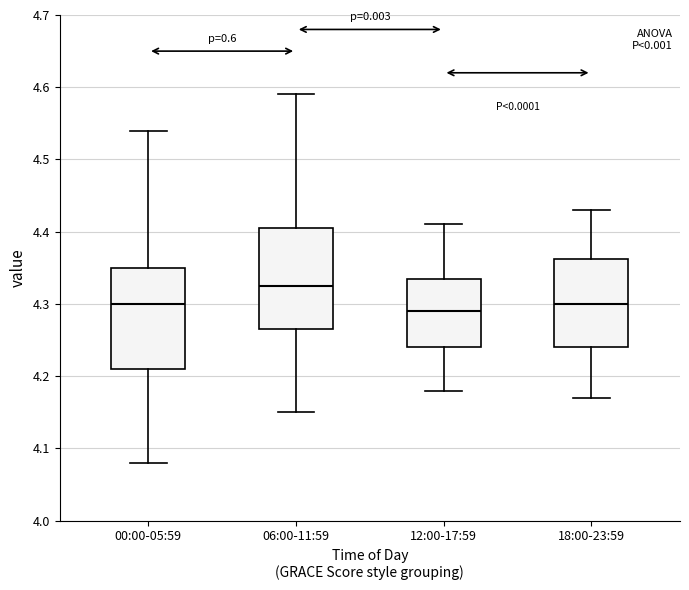

Reading left to right, transcribe this box plot: for each box, give where its median line is, the range the box spans, and where its two whiskers end, as read against the y-axis. The values are not printed on the chart, so give them approximately, as read against the axis.

00:00-05:59: median 4.30, box 4.21 to 4.35, whiskers 4.08 to 4.54
06:00-11:59: median 4.33, box 4.27 to 4.41, whiskers 4.15 to 4.59
12:00-17:59: median 4.29, box 4.24 to 4.34, whiskers 4.18 to 4.41
18:00-23:59: median 4.30, box 4.24 to 4.36, whiskers 4.17 to 4.43